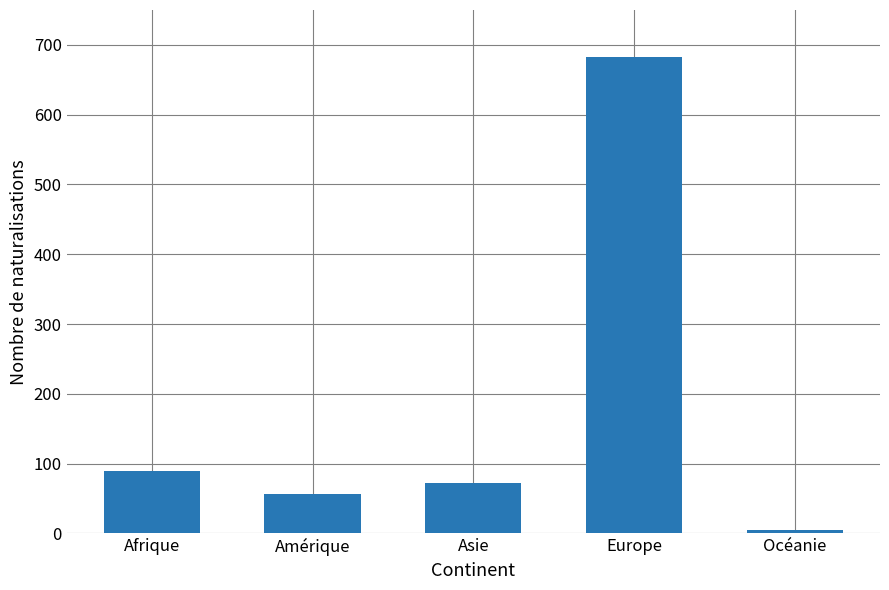

What position from the left is Asie?

3